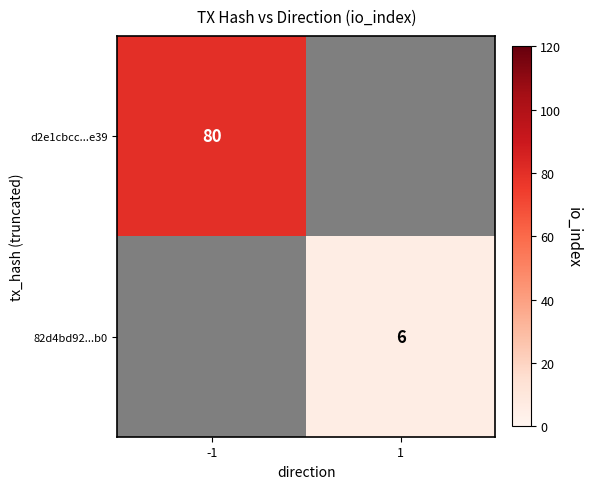

Which category has the lowest value across all series?

1